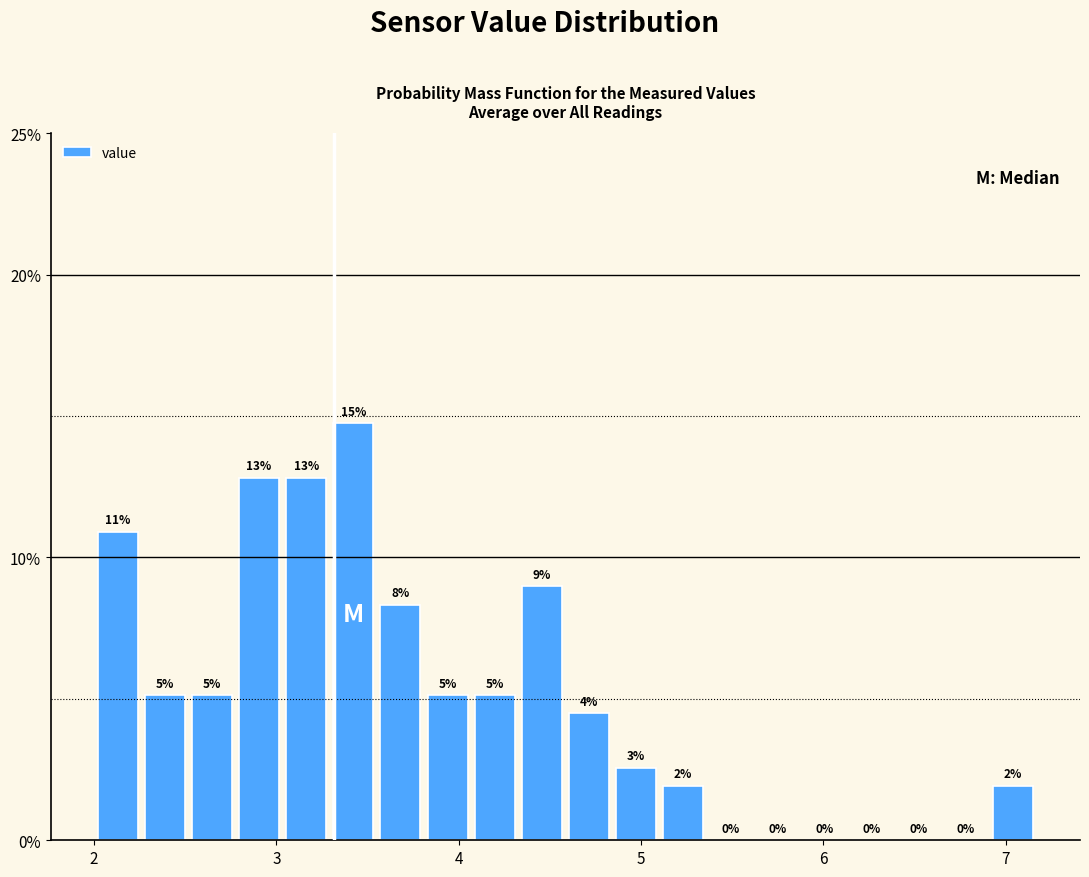

Around what value on the x-axis is the tallest bar? Give the approximate position of its centre, as read against the axis.

3.4